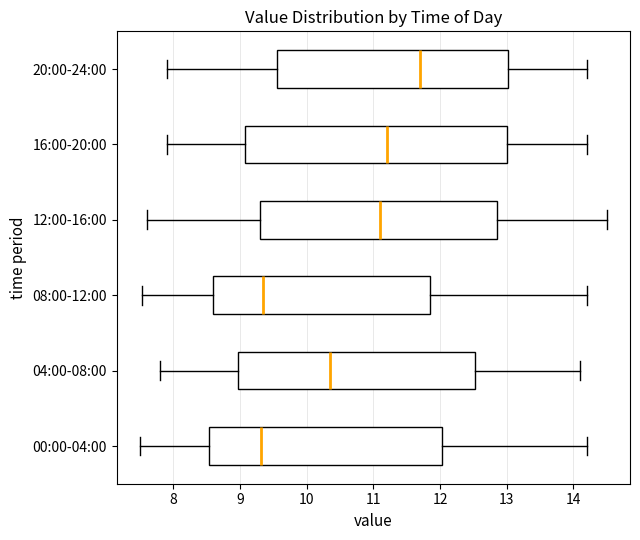

Comparing the boxes themselves (not the whiskers), which one is the widest?

16:00-20:00